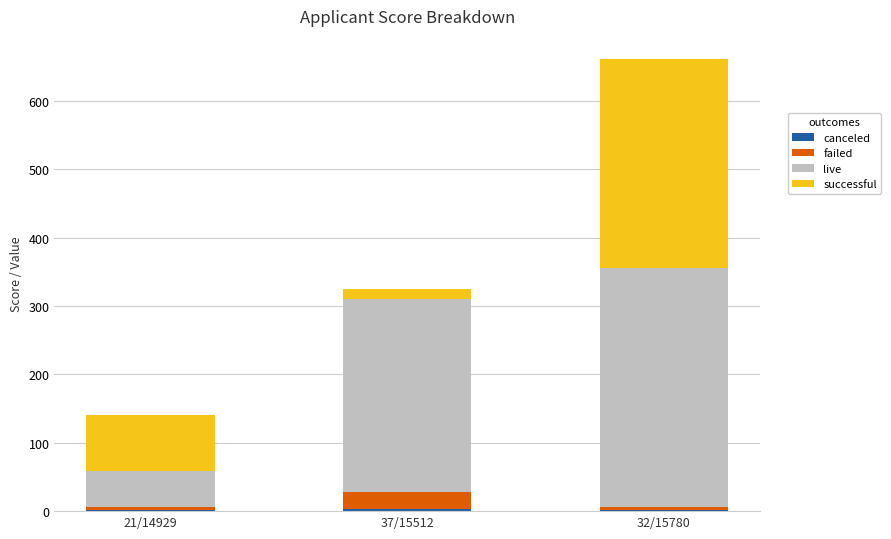

At which category is the sum across all series the highest?

32/15780